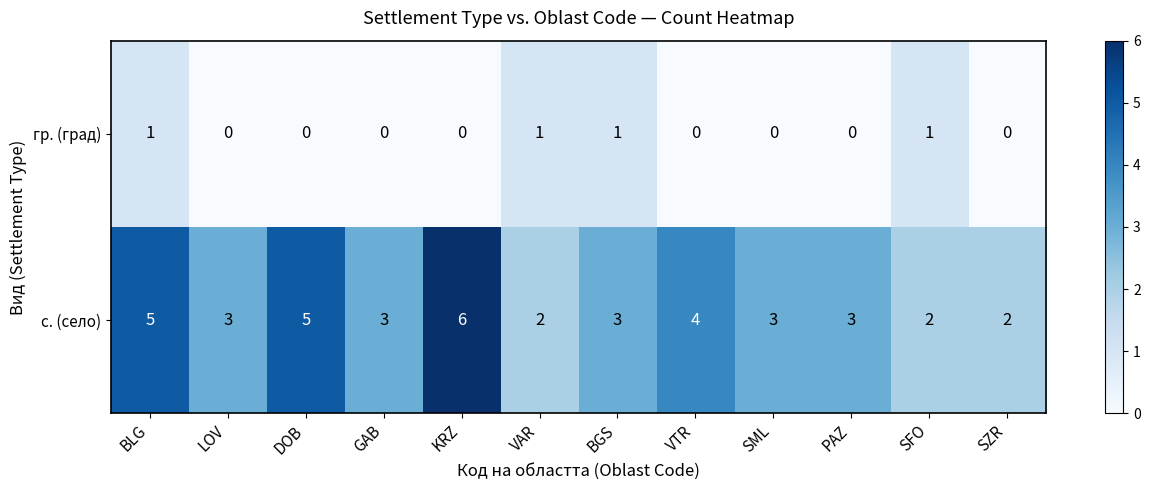

Reading left to right, list all the values displayed in this chart.

гр. (град): 1	0	0	0	0	1	1	0	0	0	1	0
с. (село): 5	3	5	3	6	2	3	4	3	3	2	2